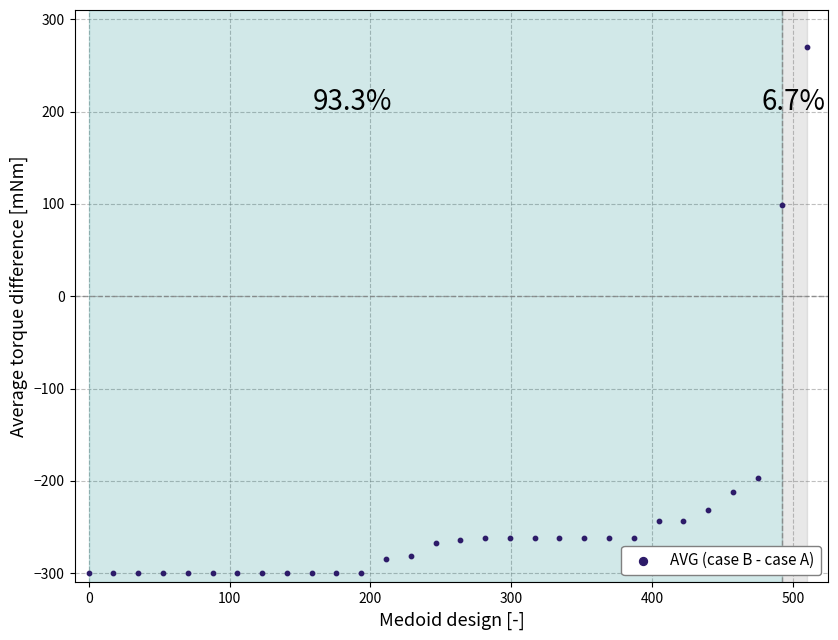

What Y value in the scatter plot is closest to -15?

98.4